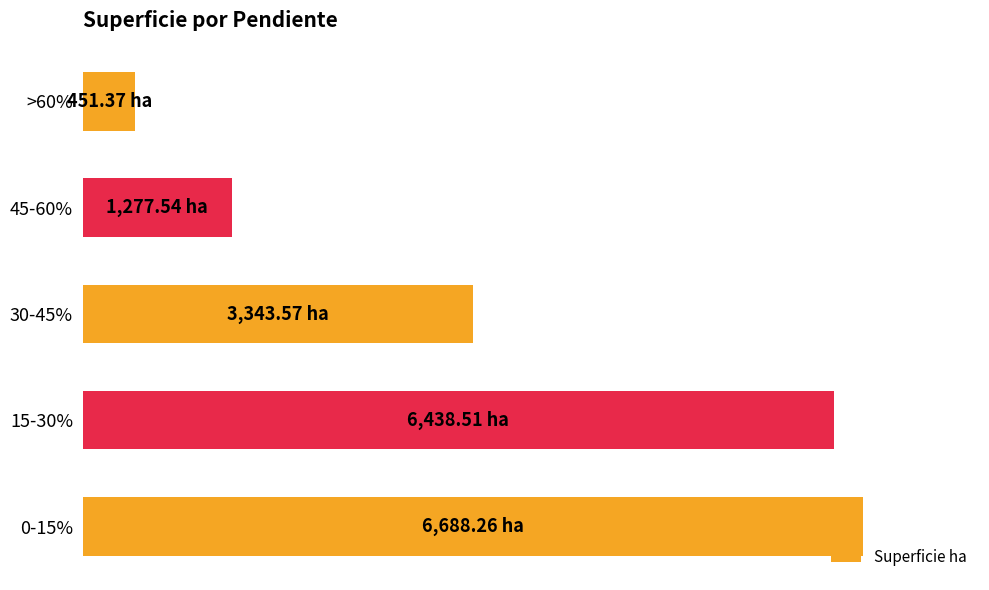

What is the difference between the maximum and minimum values?

0.9